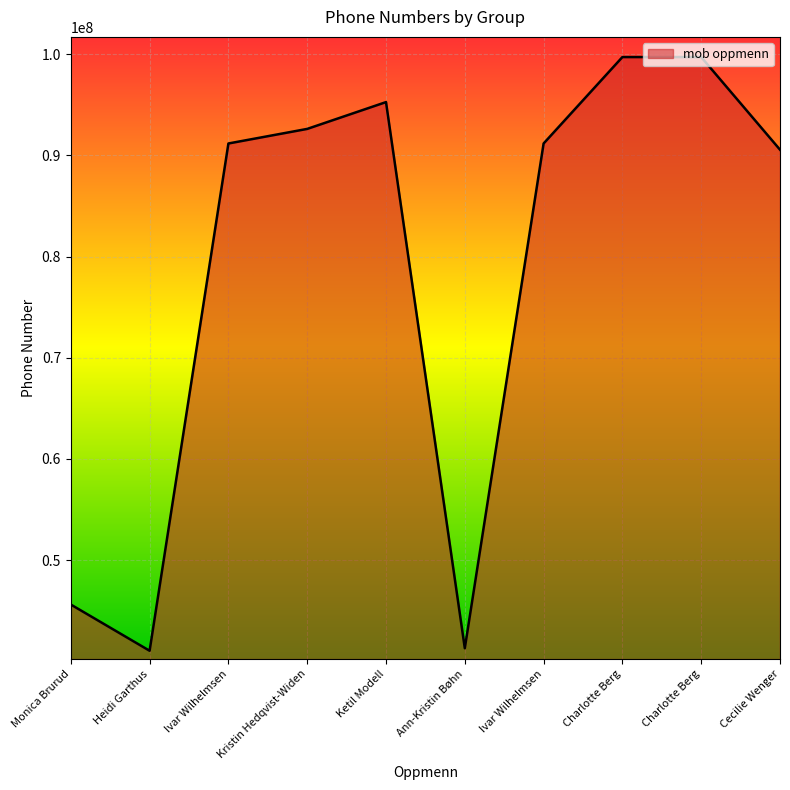

At which label does the data first exceed 91179239?

Kristin Hedqvist-Widen